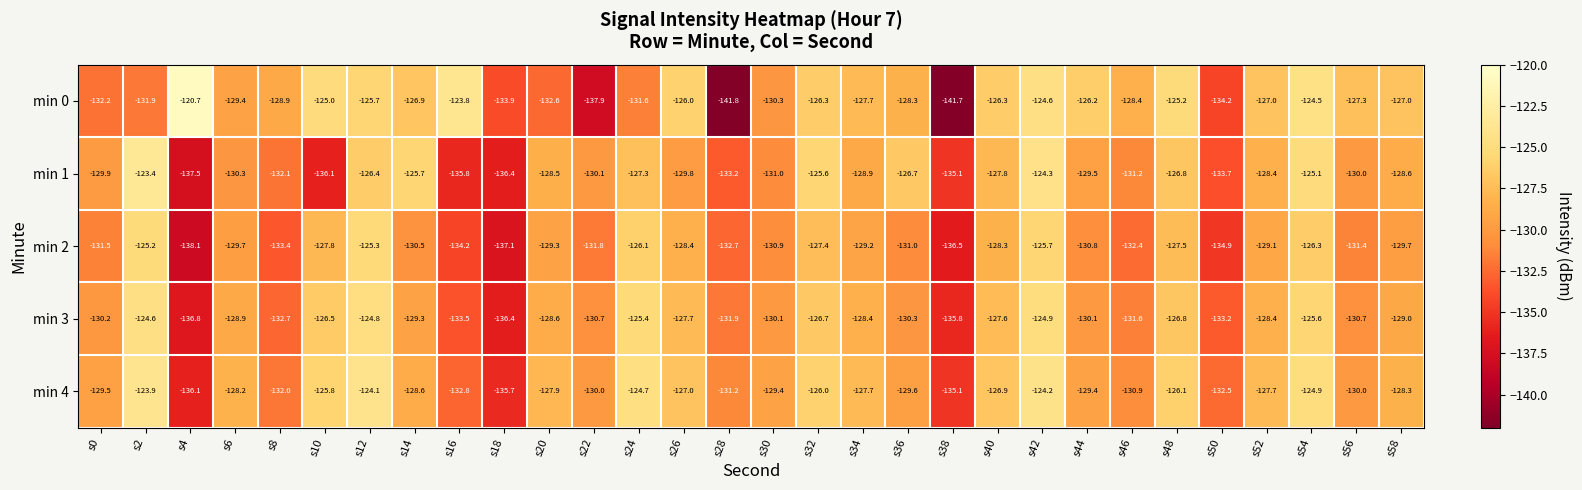

At s46, list the series in order from smallest to largest.

min 2, min 3, min 1, min 4, min 0